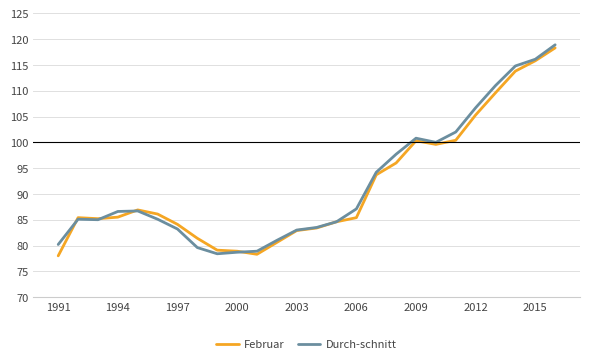

What is the smallest value displayed?

78.0